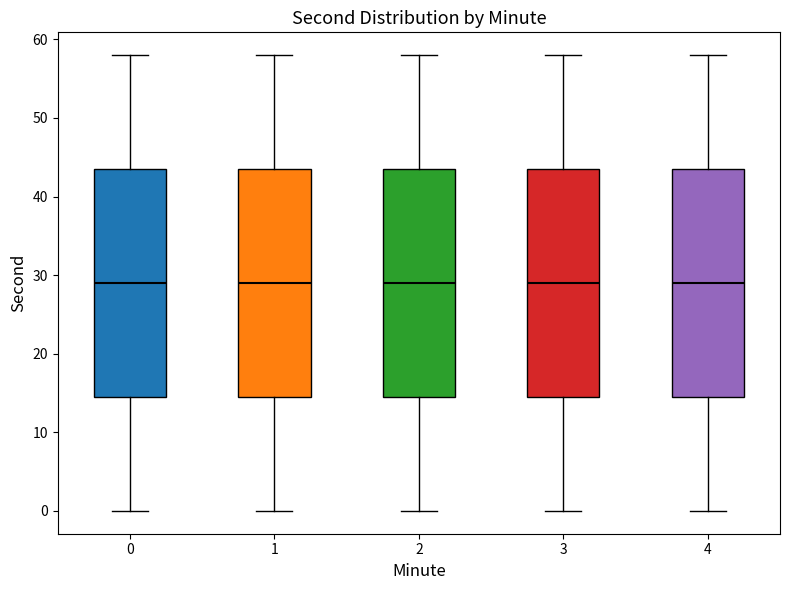

Where does the lower whisker of the box at x = 2 end on the y-axis? The values are not printed on the chart, so give them approximately, as read against the axis.

0